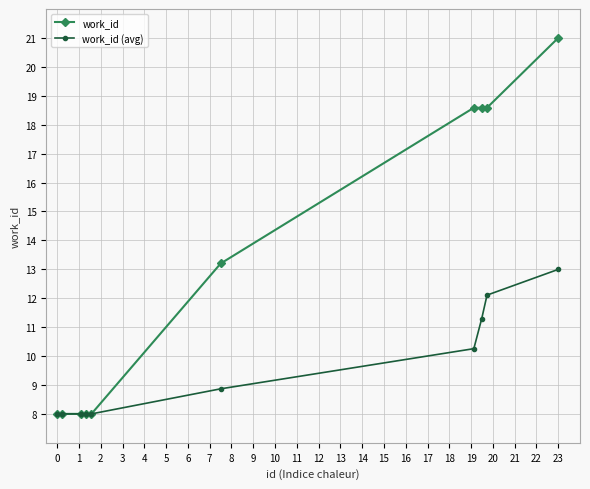

Which series has the widest spread of values?

work_id